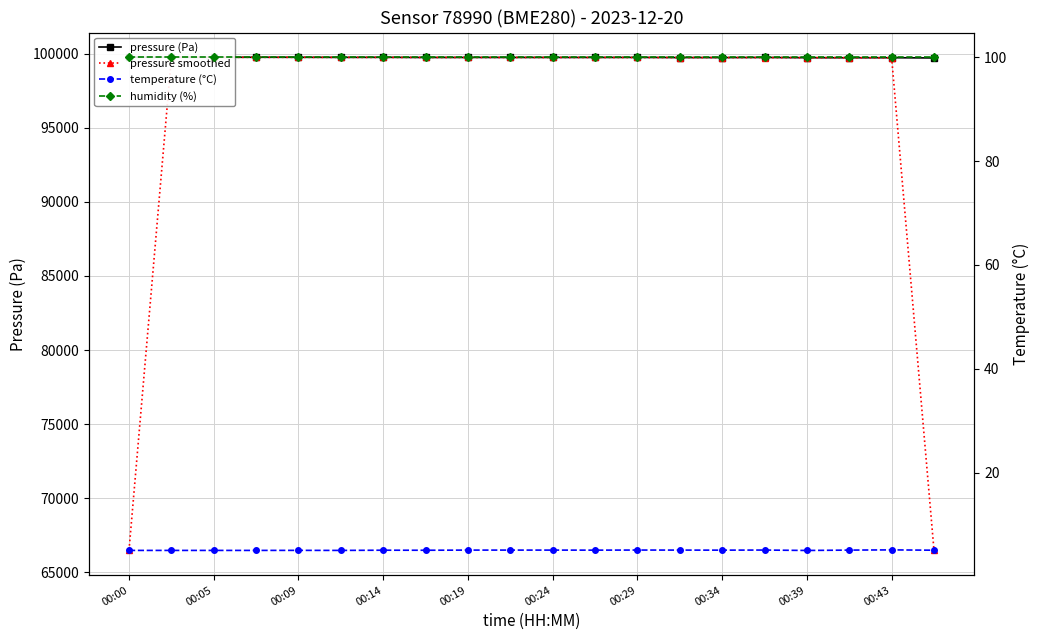

Where is the first local minimum for pressure smoothed?

00:19